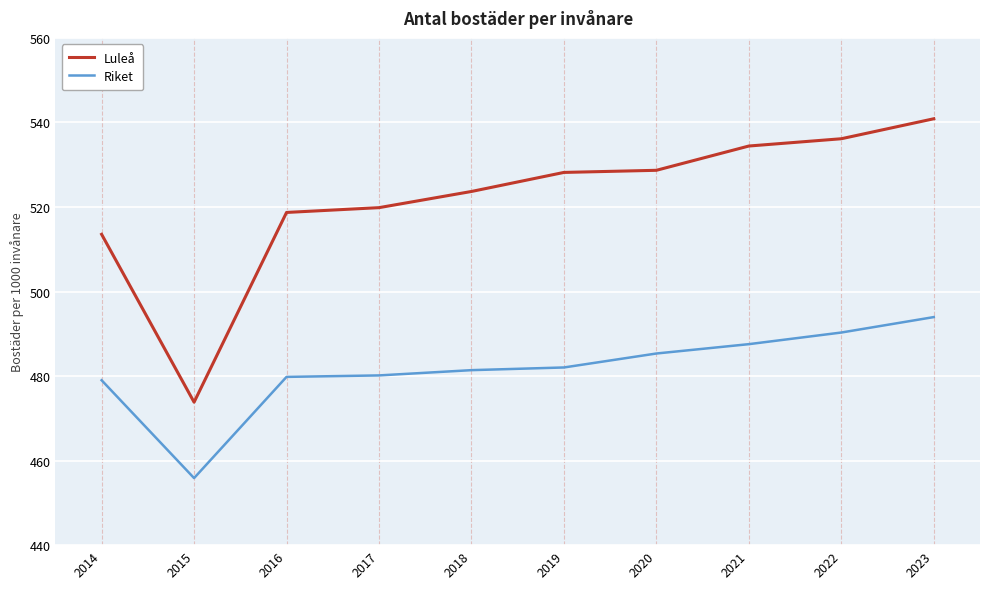

The value of Riket at 2015 is 455.9. True or false?

True